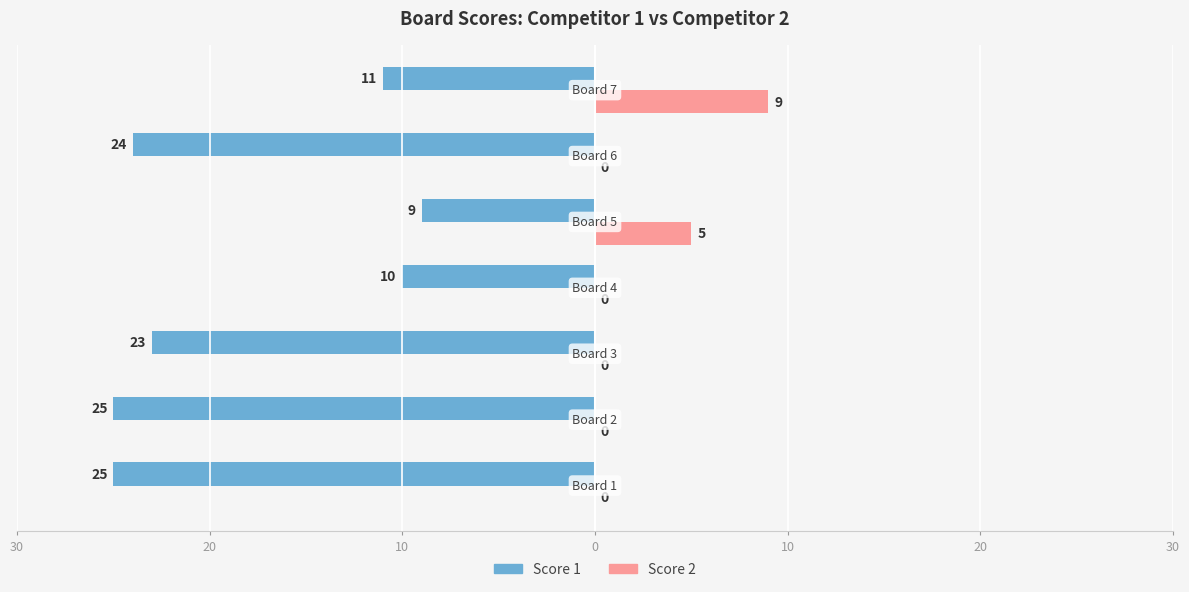

What is the minimum value for Score 1?

-25